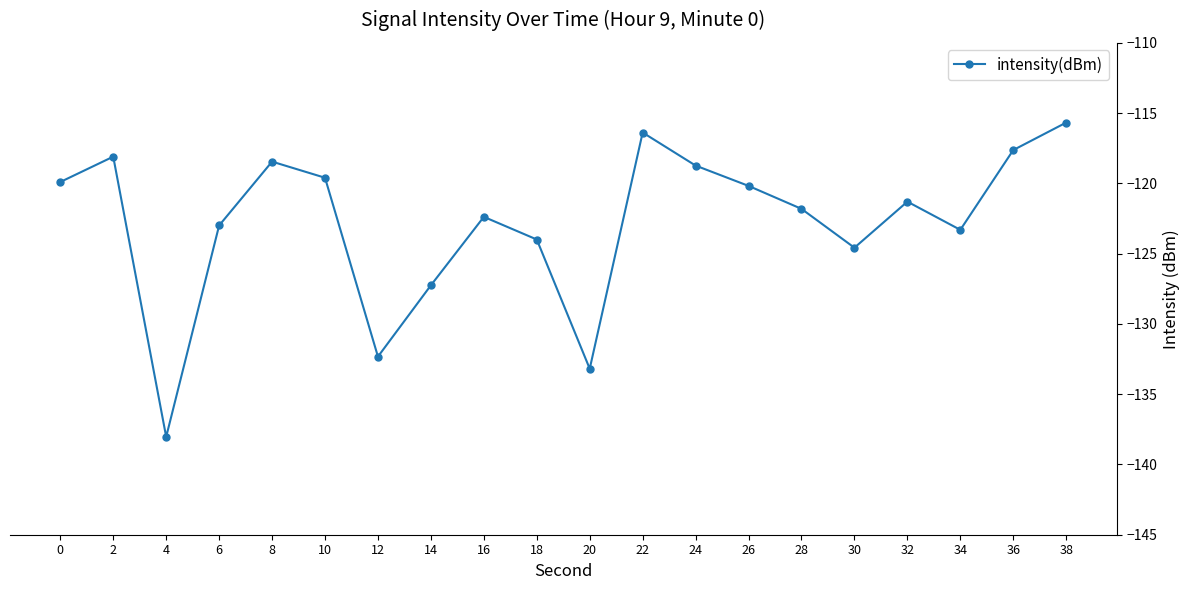

How many lines are shown in the chart?

1